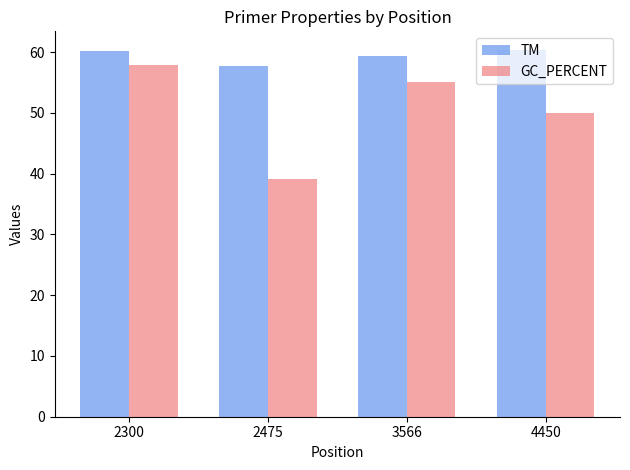

At which category is the sum across all series the highest?

2300